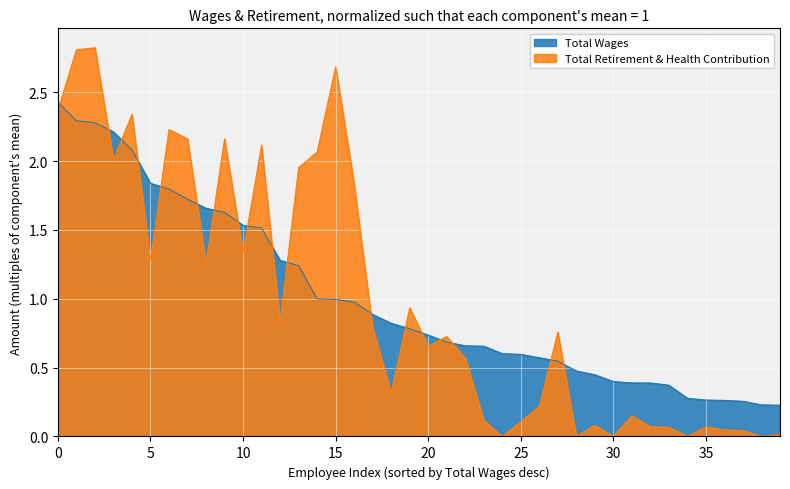

True or false: Total Retirement & Health Contribution has a value of 1.3 at 5.

True